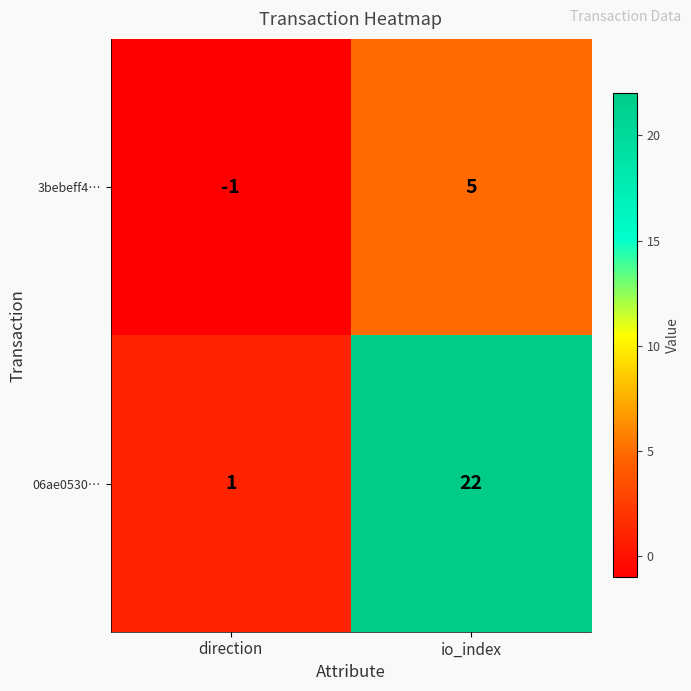

Which category has the lowest value in the 3bebeff4… series?

direction